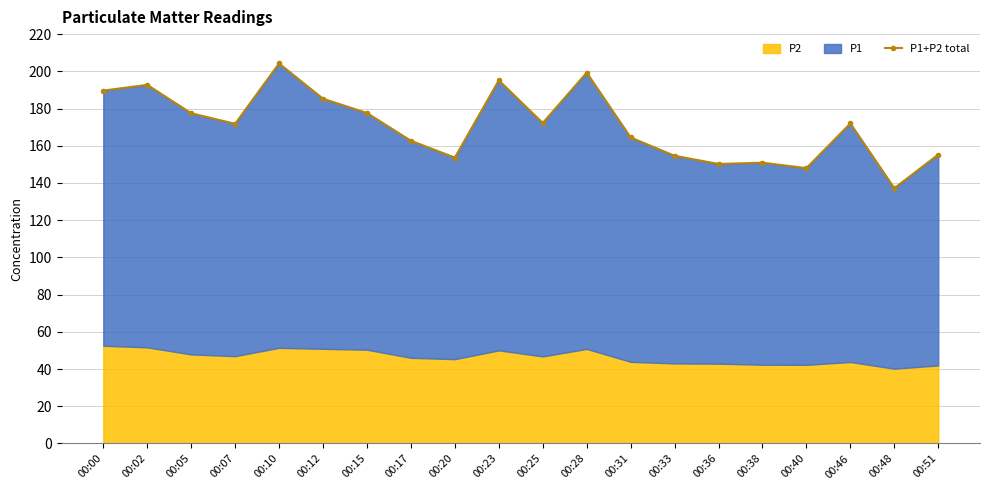

Does the chart display data point markers on the line(s)?

Yes